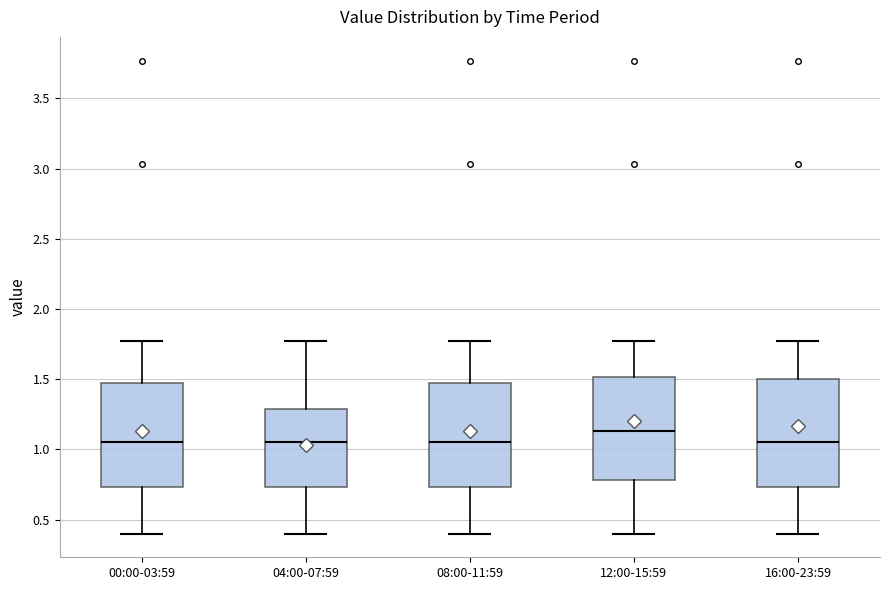

Reading left to right, transcribe this box plot: for each box, give where its median line is, the range the box spans, and where its two whiskers end, as read against the y-axis. The values are not printed on the chart, so give them approximately, as read against the axis.

00:00-03:59: median 1.05, box 0.75 to 1.45, whiskers 0.40 to 1.75
04:00-07:59: median 1.05, box 0.75 to 1.30, whiskers 0.40 to 1.75
08:00-11:59: median 1.05, box 0.75 to 1.45, whiskers 0.40 to 1.75
12:00-15:59: median 1.15, box 0.80 to 1.50, whiskers 0.40 to 1.75
16:00-23:59: median 1.05, box 0.75 to 1.50, whiskers 0.40 to 1.75